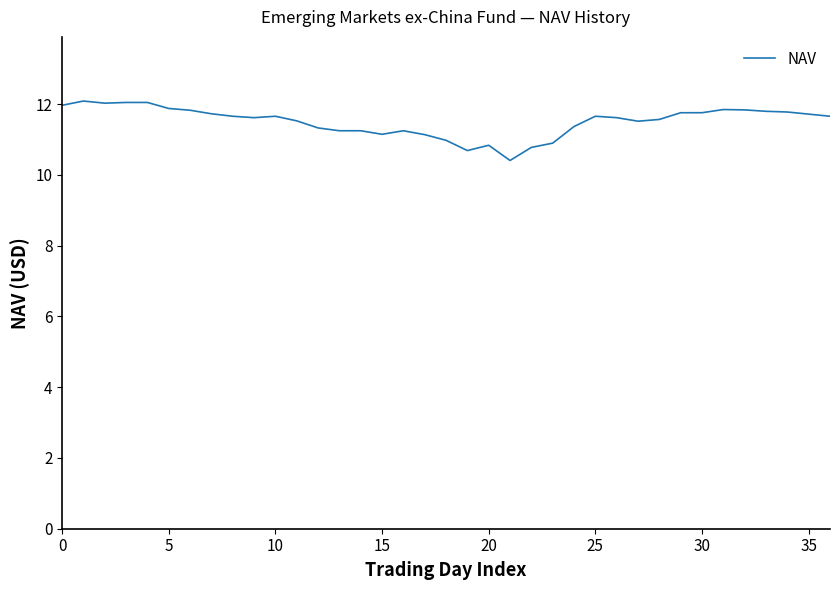

What is the difference between the maximum and minimum values?

1.7